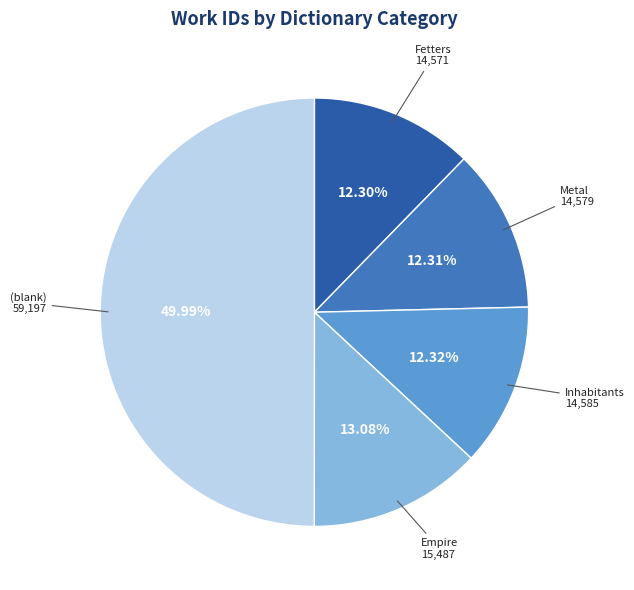

To the nearest percent, what is the difference between the Fetters and Empire slice percentages?

1%